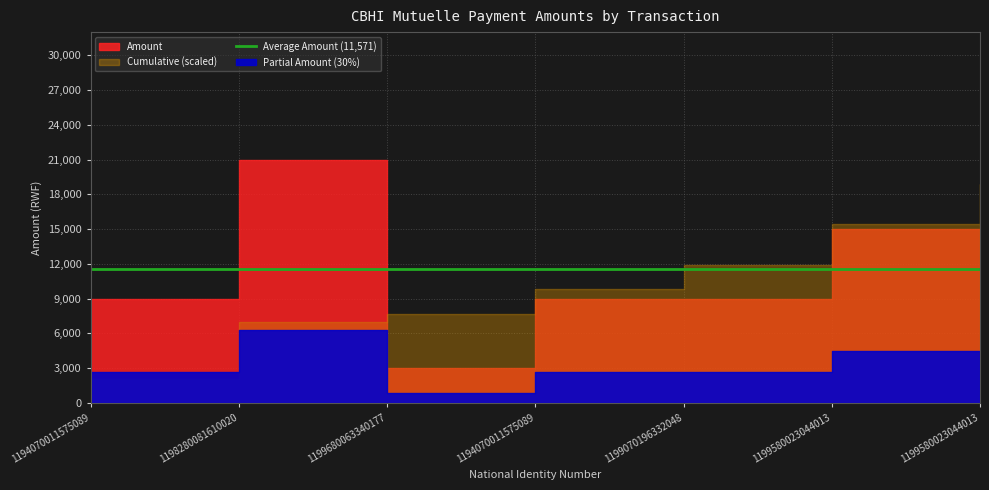

Approximately how many times larger is the value at 1199580023044013 compared to 1198280081610020?

0.7